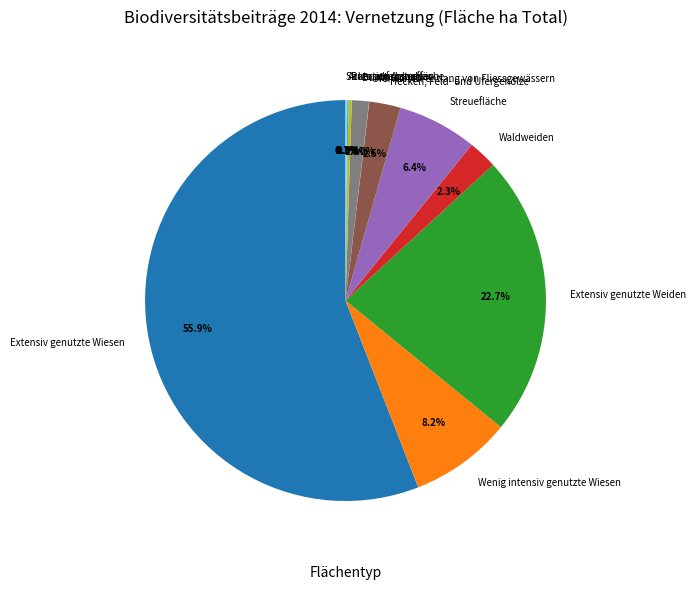

Between Waldweiden and Buntbrachen, which is larger?

Waldweiden